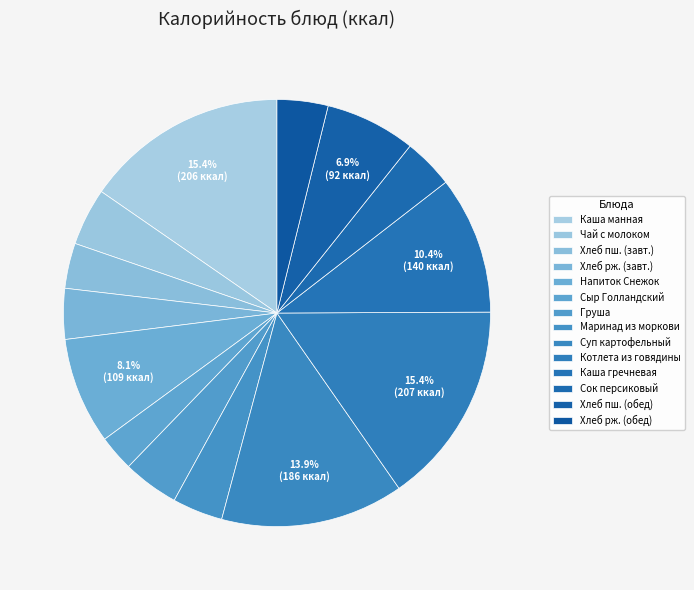

To the nearest percent, what is the difference between the largest and smallest slice percentages?

13%